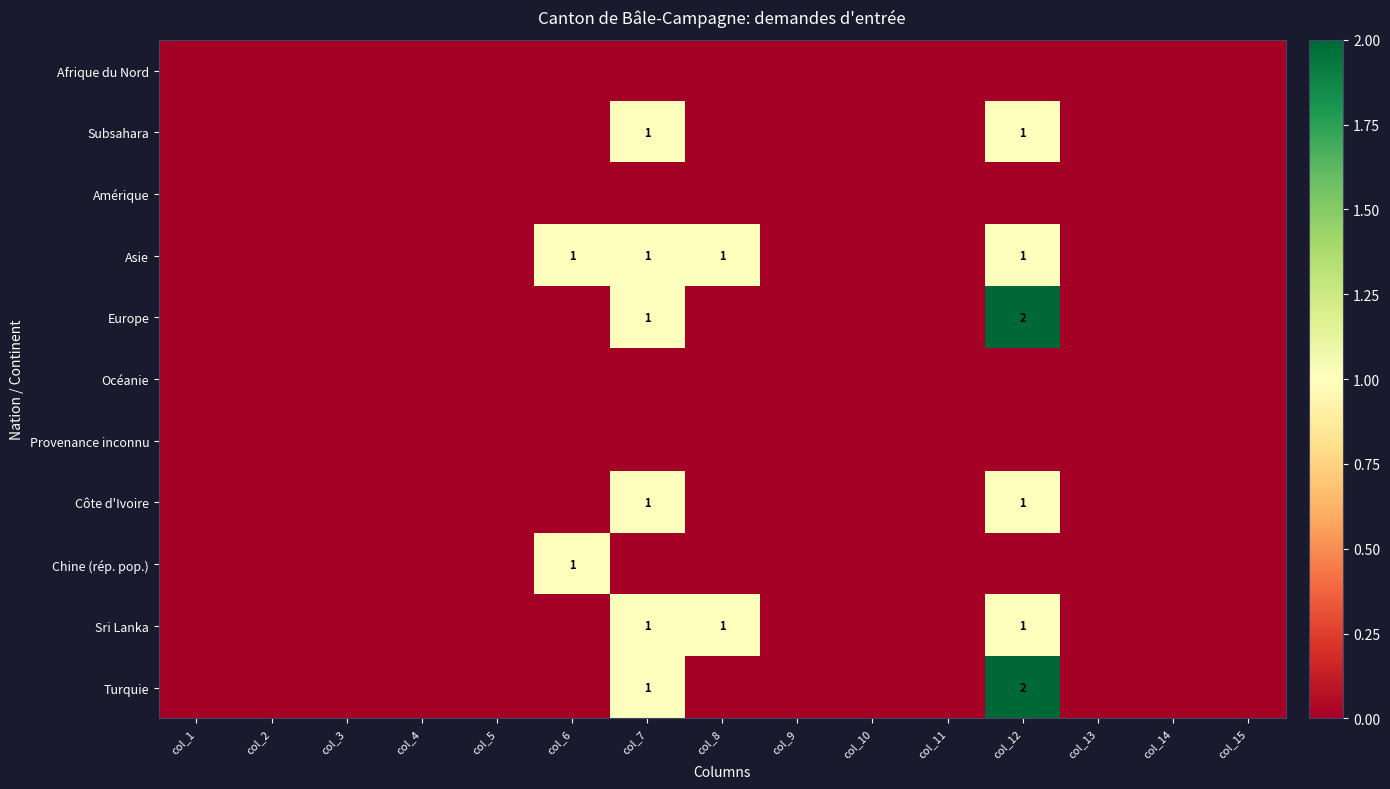

At which label is Côte d'Ivoire closest to 0?

col_1